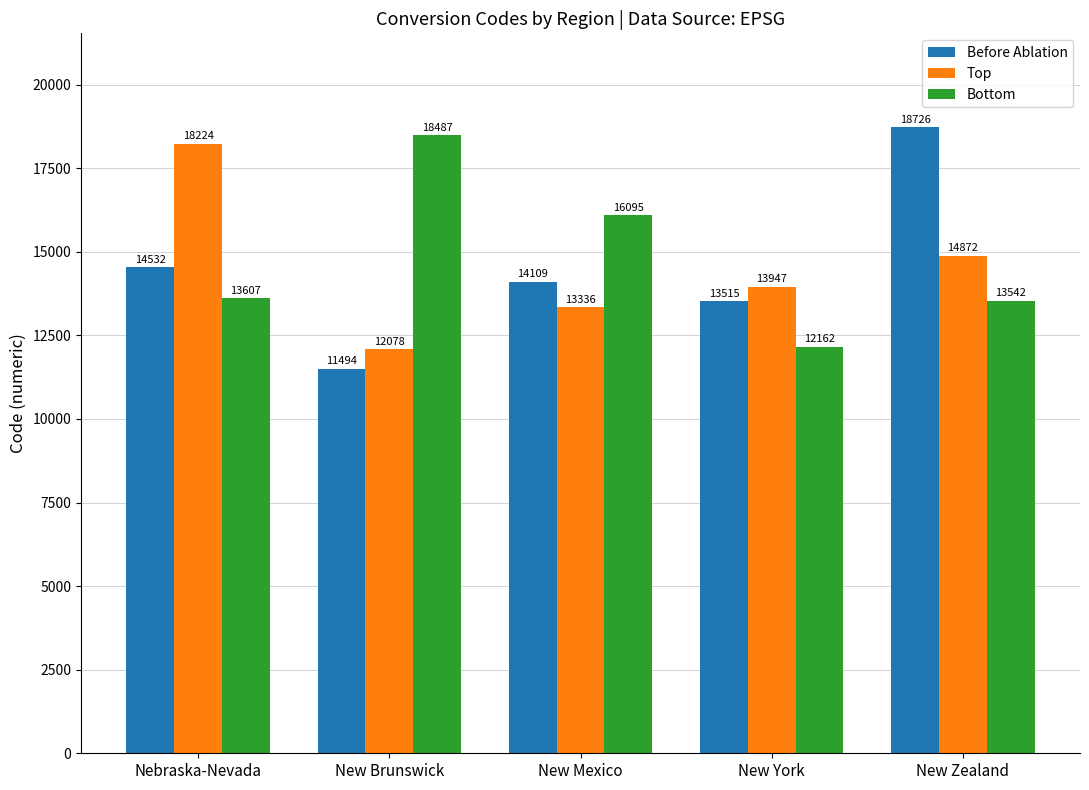

How many values in the Bottom series are below 13606?

2